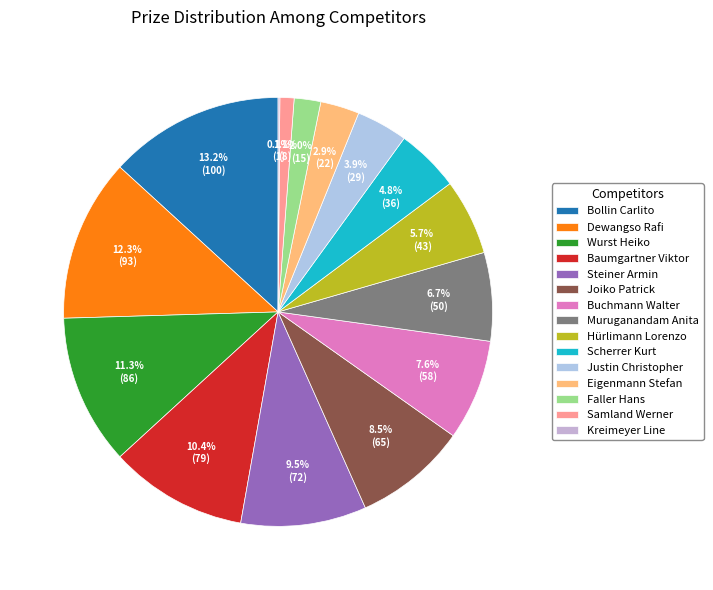

Is it true that Scherrer Kurt is 1% of the pie?

False